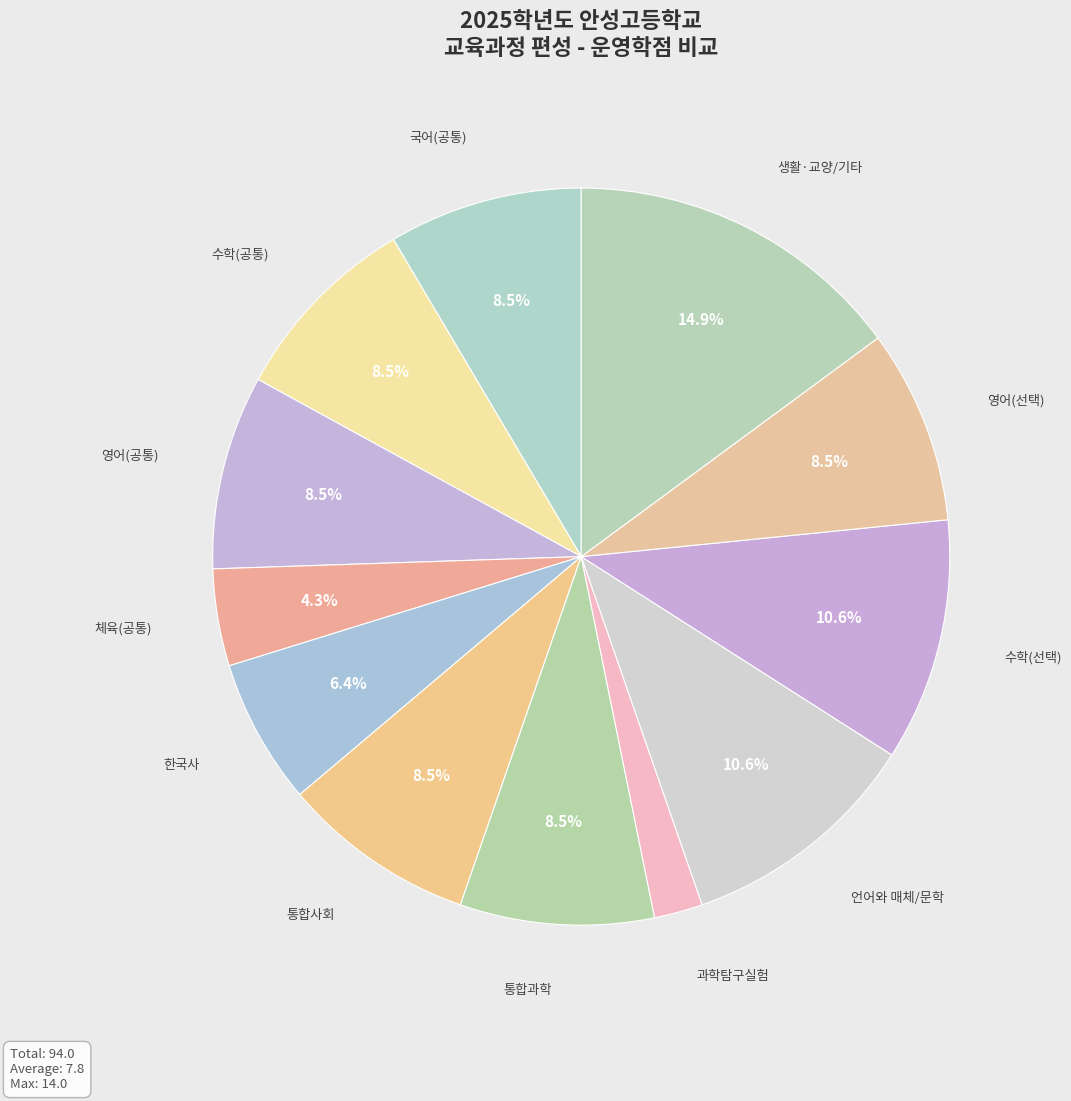

To the nearest percent, what is the difference between the largest and smallest slice percentages?

13%